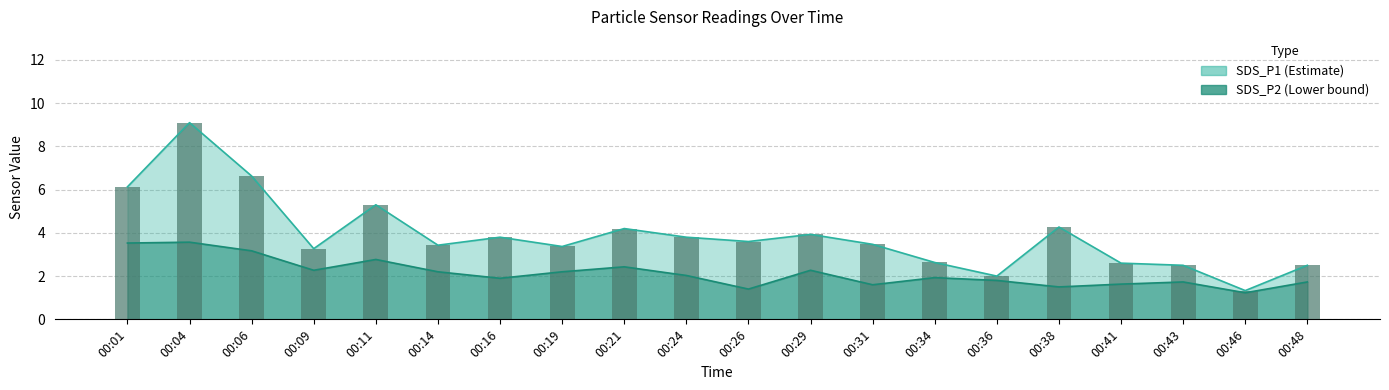

Reading left to right, transcribe all the data shown in this chart.

SDS_P1: 00:01=6.1	00:04=9.1	00:06=6.6	00:09=3.3	00:11=5.3	00:14=3.4	00:16=3.8	00:19=3.4	00:21=4.2	00:24=3.8	00:26=3.6	00:29=3.9	00:31=3.5	00:34=2.6	00:36=2.0	00:38=4.3	00:41=2.6	00:43=2.5	00:46=1.3	00:48=2.5
SDS_P2: 00:01=3.5	00:04=3.6	00:06=3.2	00:09=2.3	00:11=2.8	00:14=2.2	00:16=1.9	00:19=2.2	00:21=2.4	00:24=2.0	00:26=1.4	00:29=2.3	00:31=1.6	00:34=1.9	00:36=1.8	00:38=1.5	00:41=1.6	00:43=1.7	00:46=1.2	00:48=1.7